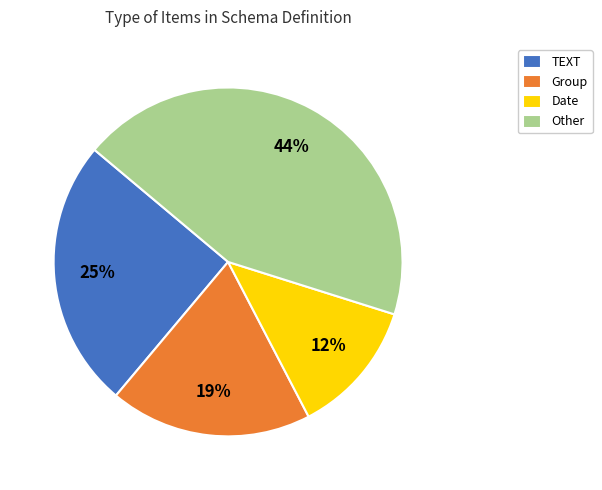

Is it true that Date is 13% of the pie?

True